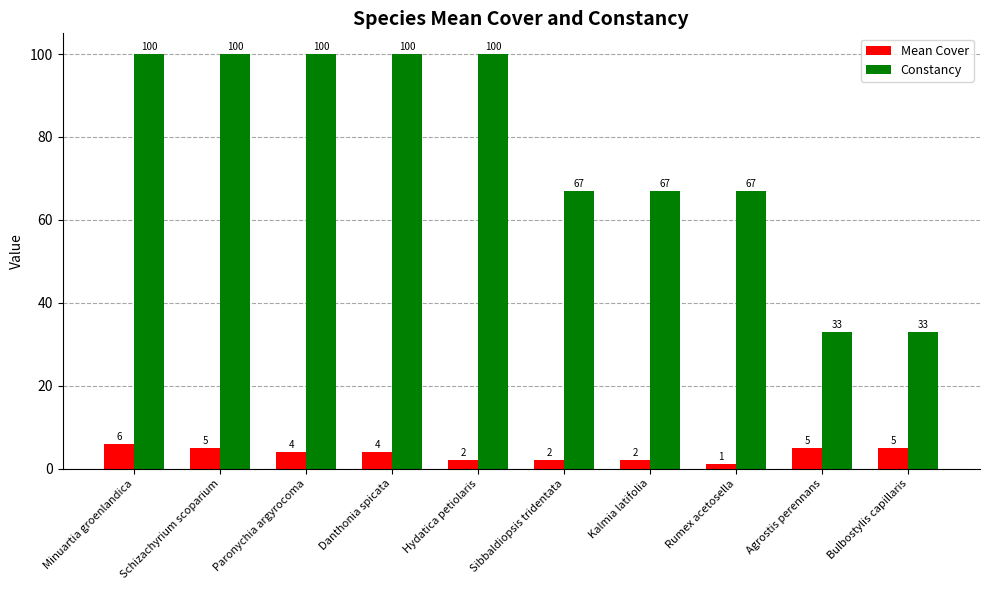

List the series in order of their peak value, lowest first.

Mean Cover, Constancy